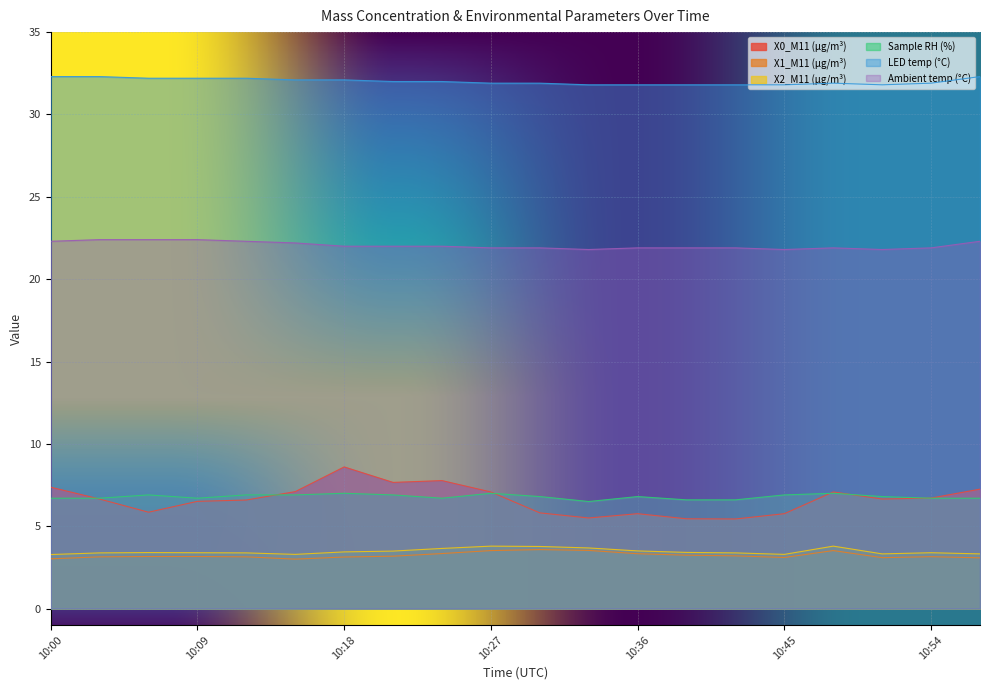

What are all the series names shown in the legend?

X0_M11 (μg/m³), X1_M11 (μg/m³), X2_M11 (μg/m³), Sample RH (%), LED temp (°C), Ambient temp (°C)